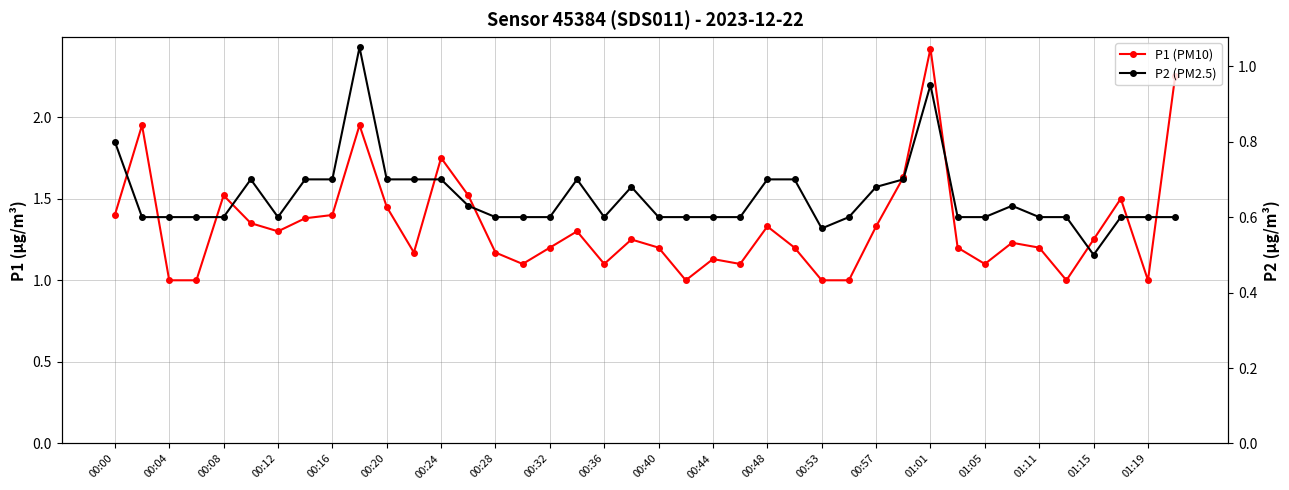

What is the difference between the second highest and second lowest values in the P2 series?

0.4